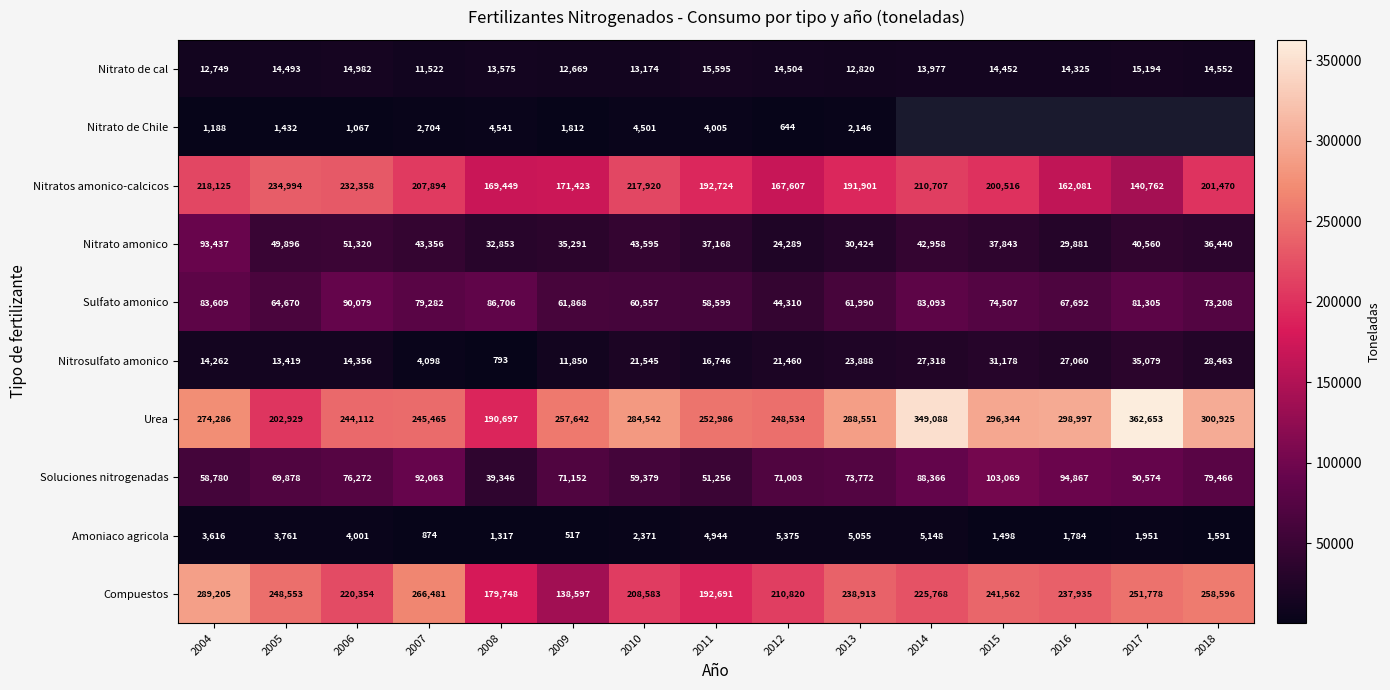

What is the total value across all series at 2013?

929460